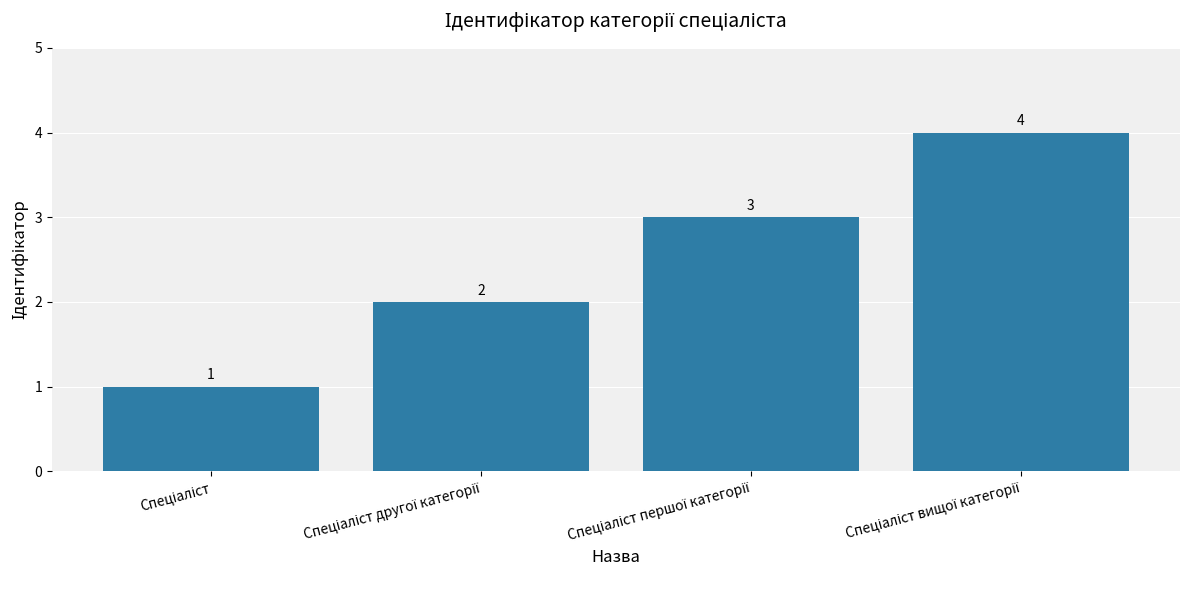

What is the greatest value displayed?

4